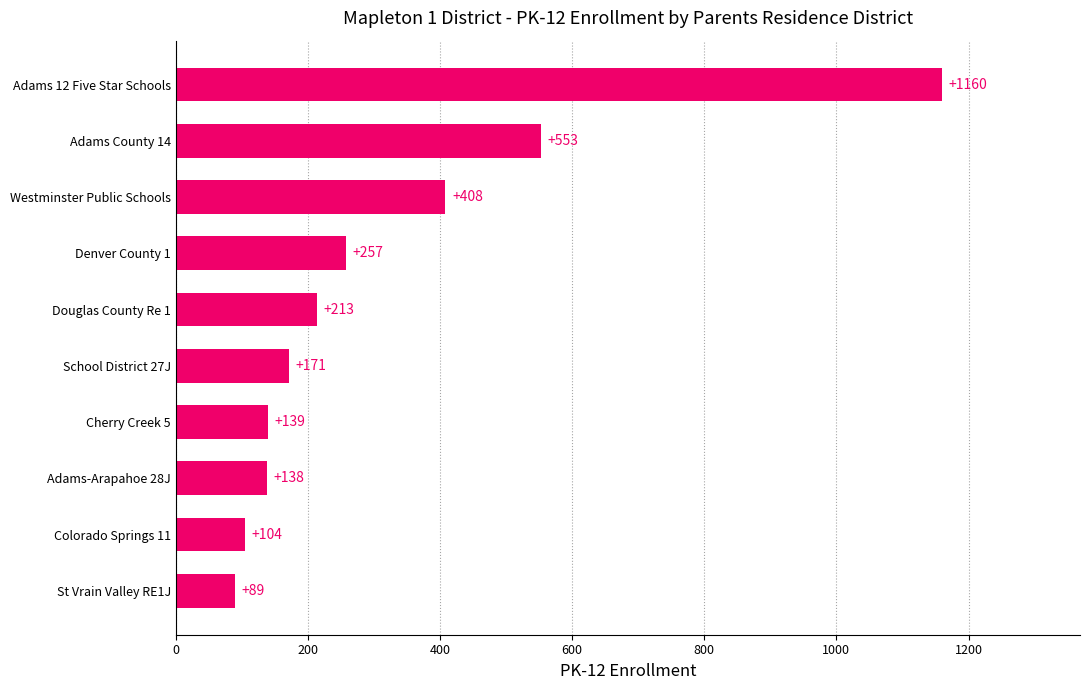

Where is the data nearest to the value 624?

Adams County 14